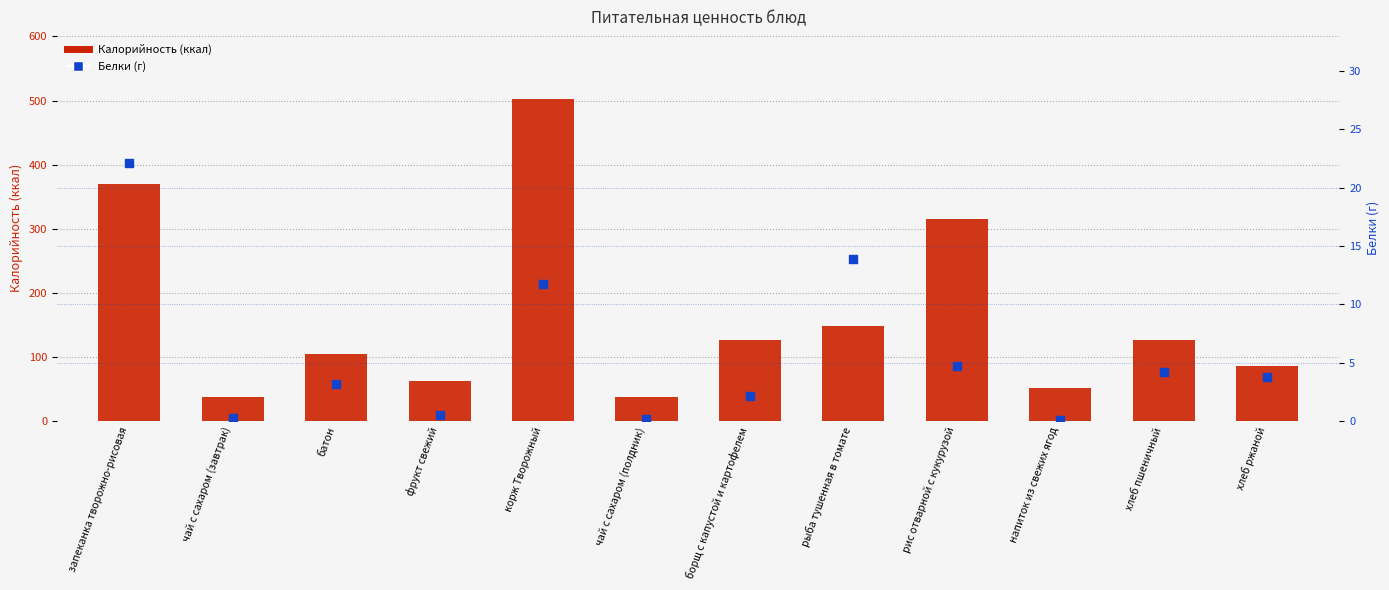

Which series contains the lowest Y value?

Белки